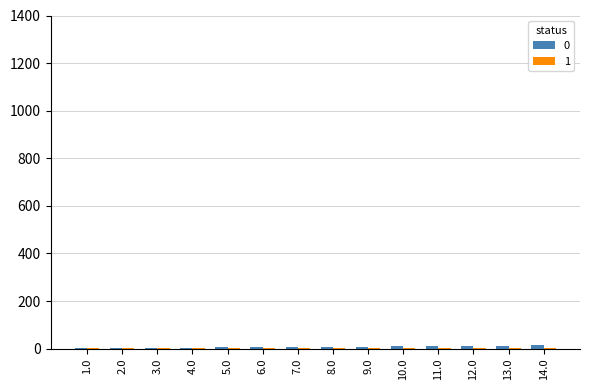

What is the greatest value displayed?

14